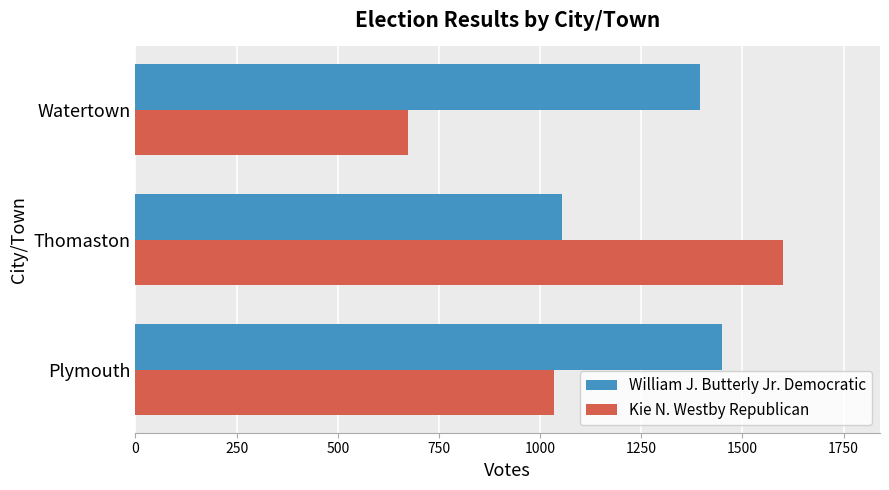

At how many categories does at least one series exceed 1333?

3